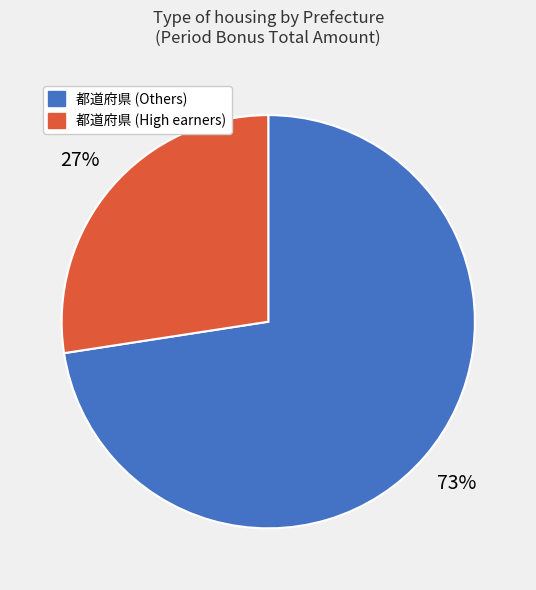

Count the number of slices in the pie.

2